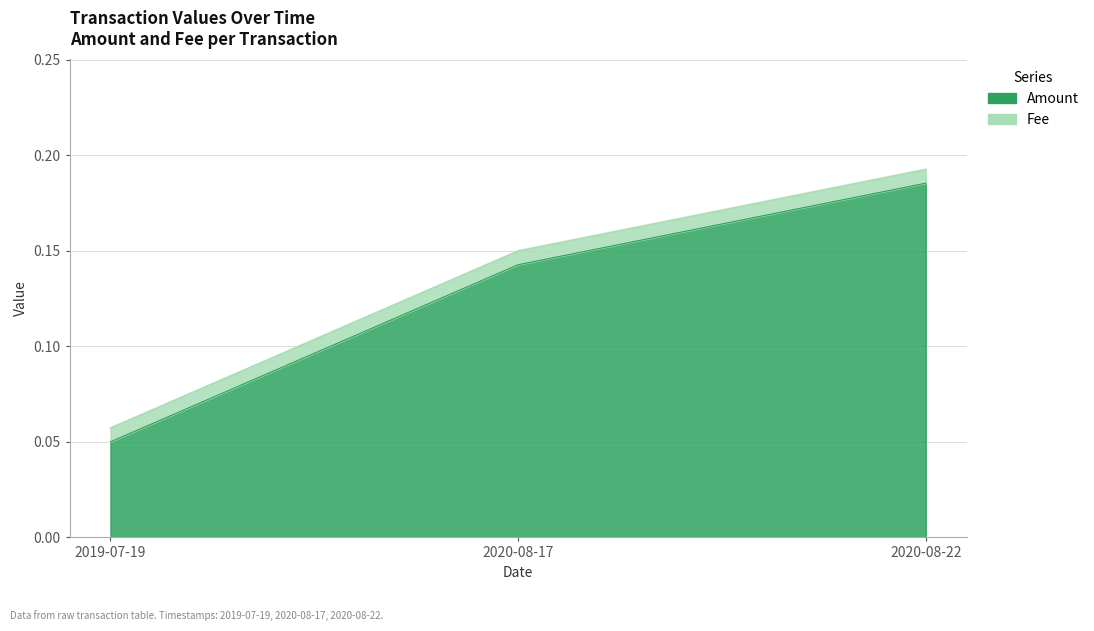

Reading left to right, extract all data points from this chart.

0.1	0.1	0.2